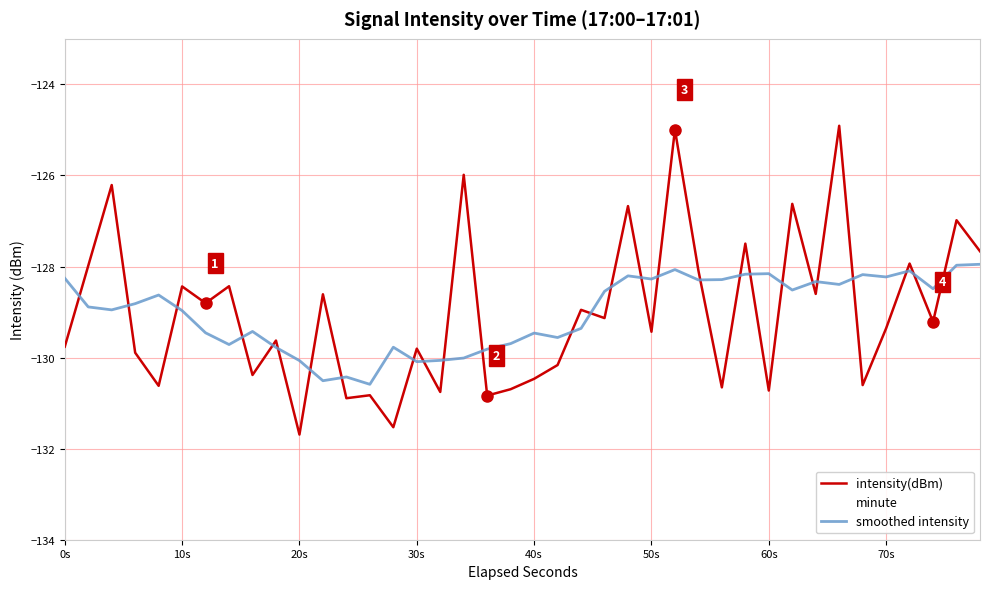

Does the chart display data point markers on the line(s)?

No